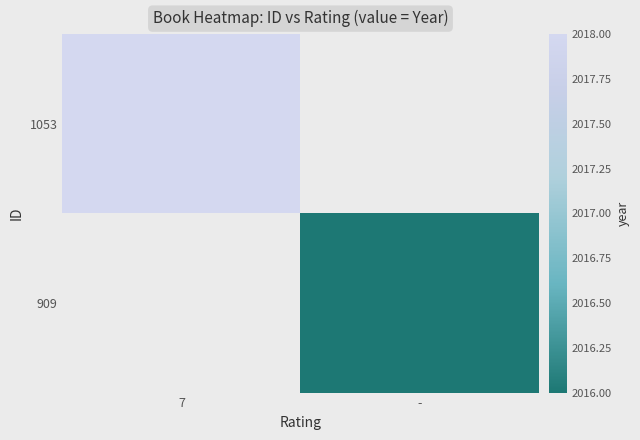

The value of 1053 at 7 is 3409.1. True or false?

False